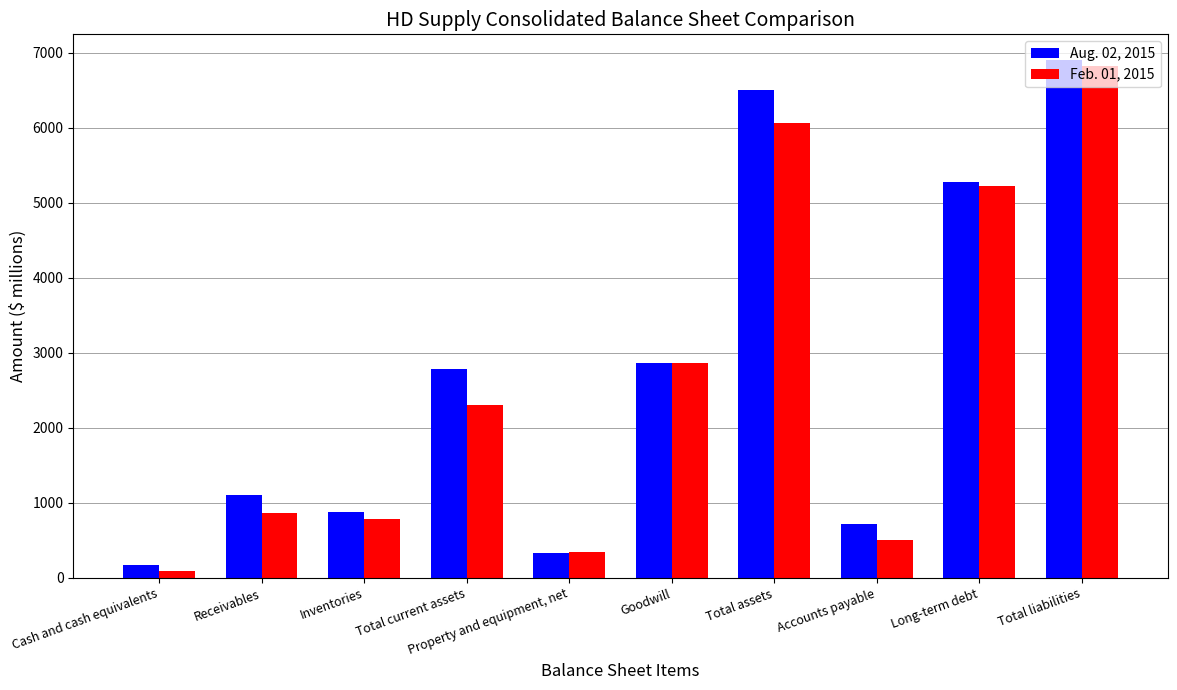

True or false: Feb. 01, 2015 has a value of 8610 at Long-term debt.

False